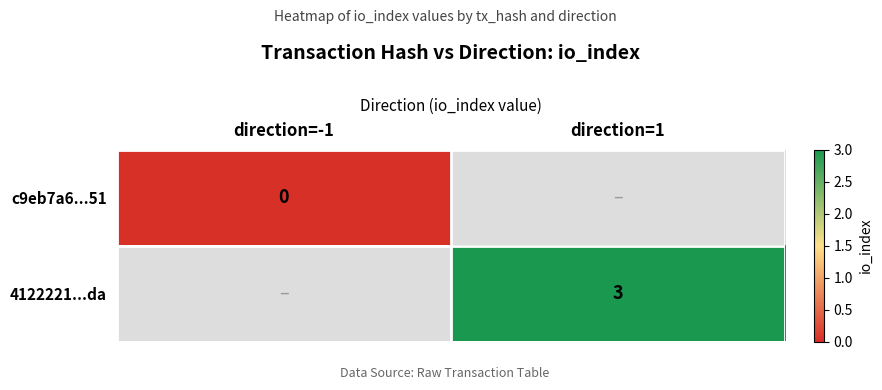

The 4122221...da series shows 5 at direction=1. True or false?

False